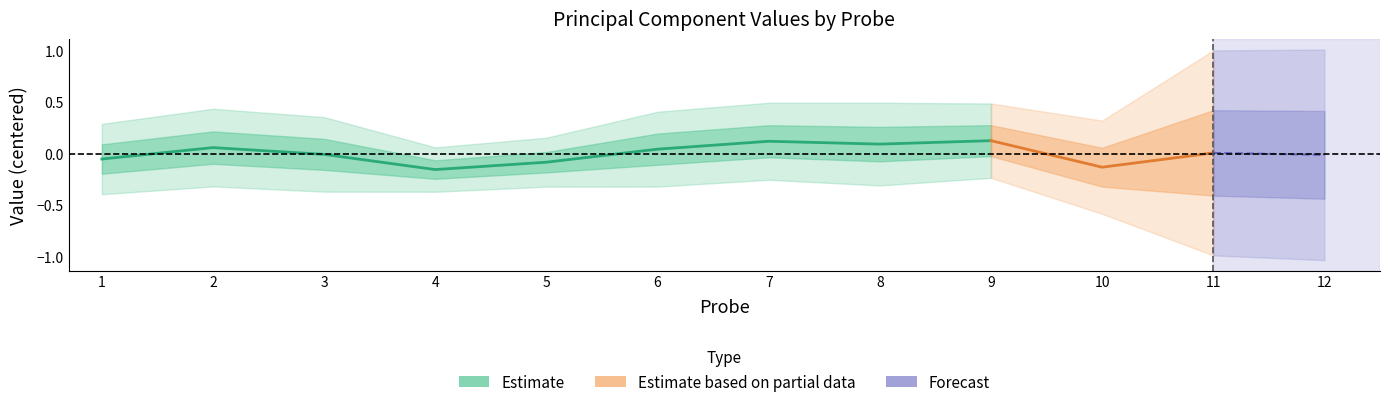

At which category does col_4 reach its first local peak?

2